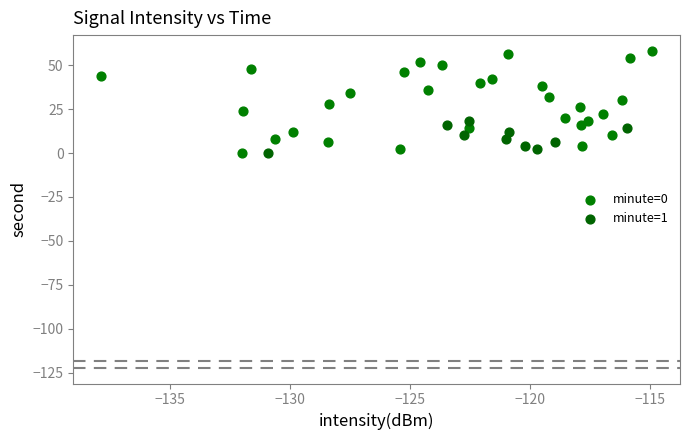

Which series has the widest spread of Y values?

minute=0